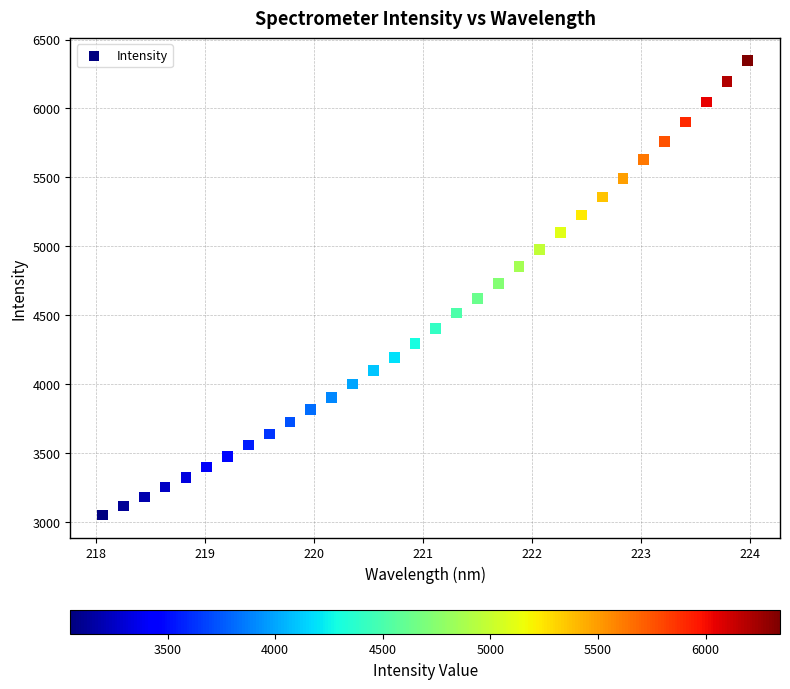

What is the range of Y values (max minus min)?

3298.2